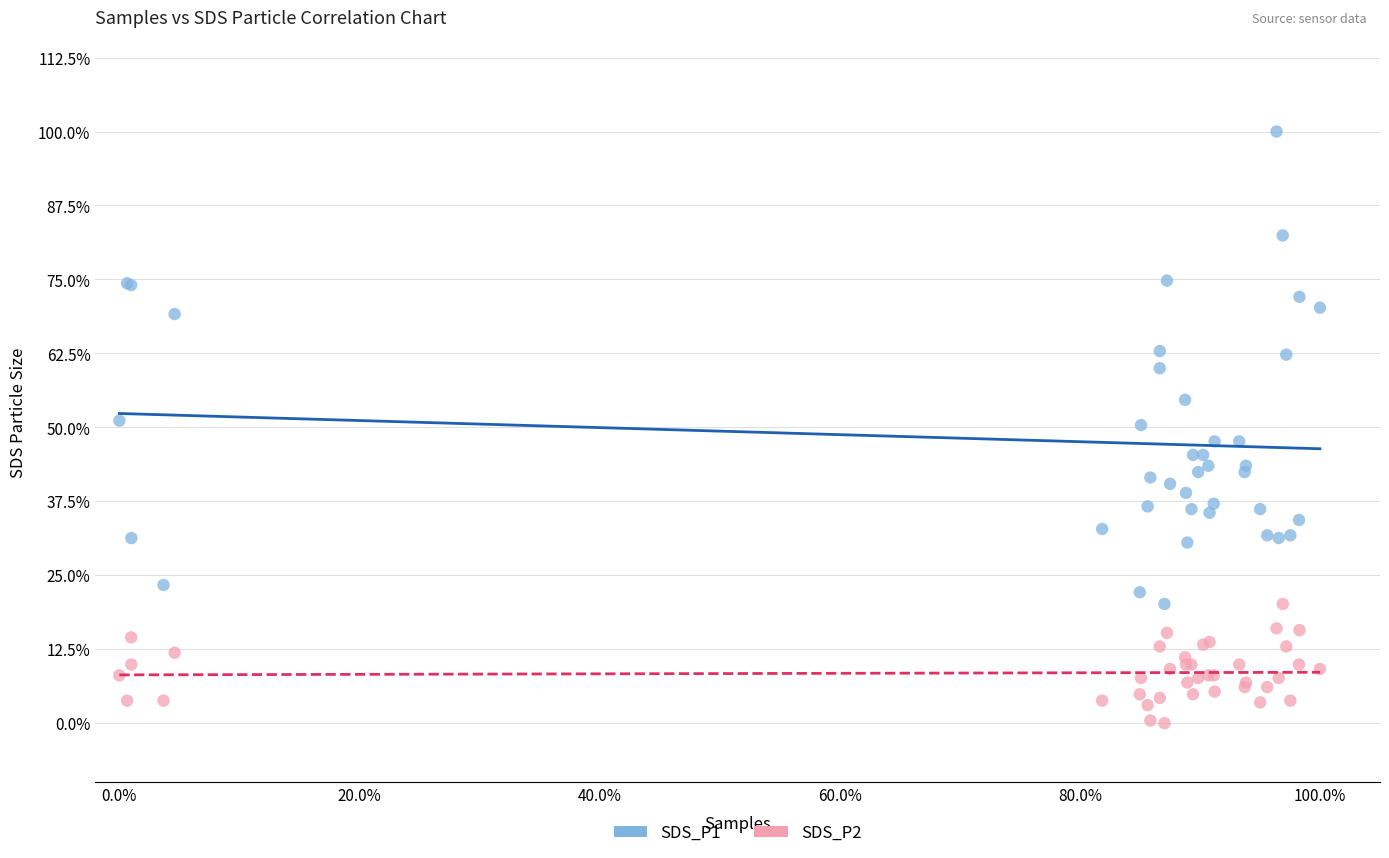

What are all the series names shown in the legend?

SDS_P1, SDS_P2